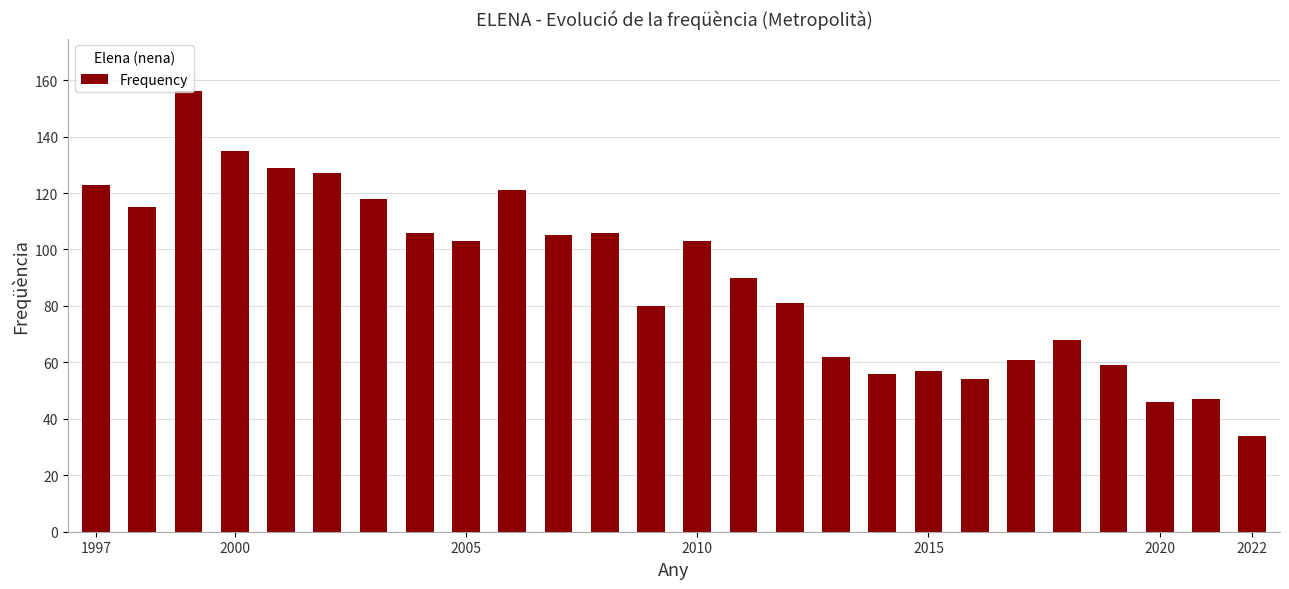

What is the value of the 6th bar from the left?

127